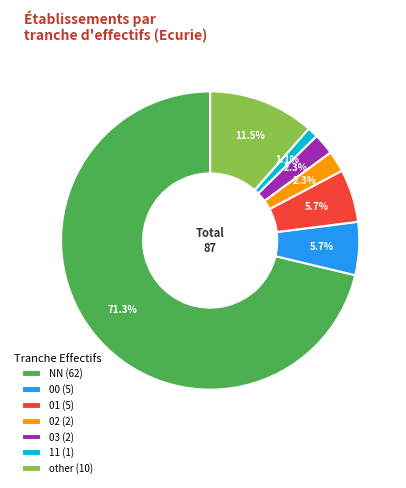

Between NN (62) and 02 (2), which is larger?

NN (62)